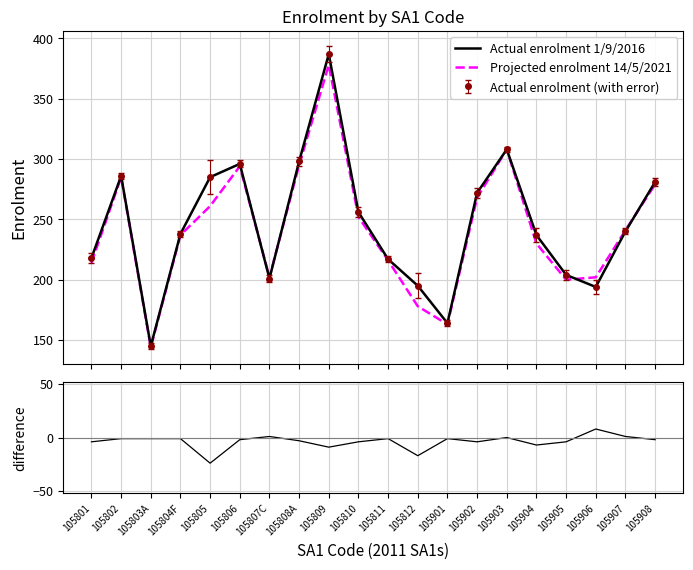

True or false: Projected - Actual and Actual enrolment 1/9/2016 intersect in this chart.

False